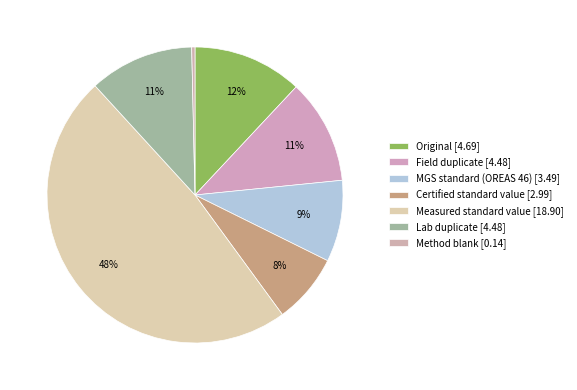

How many slices are in this pie chart?

7